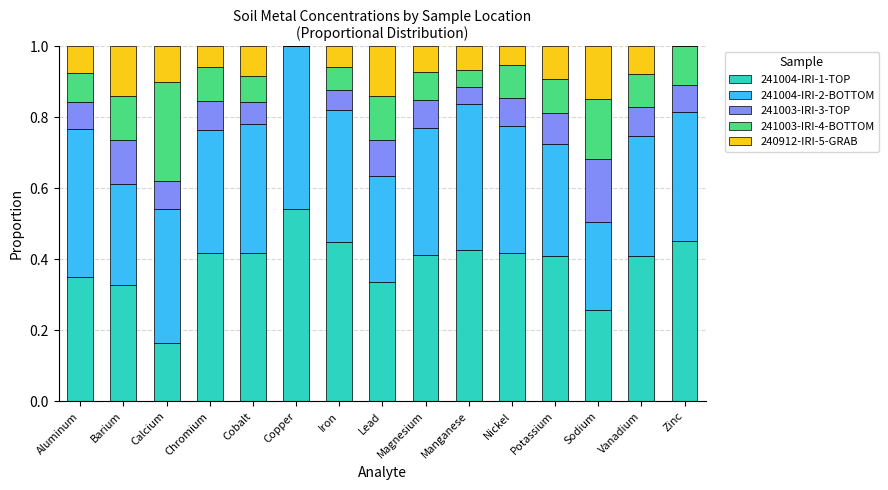

What are all the series names shown in the legend?

241004-IRI-1-TOP, 241004-IRI-2-BOTTOM, 241003-IRI-3-TOP, 241003-IRI-4-BOTTOM, 240912-IRI-5-GRAB